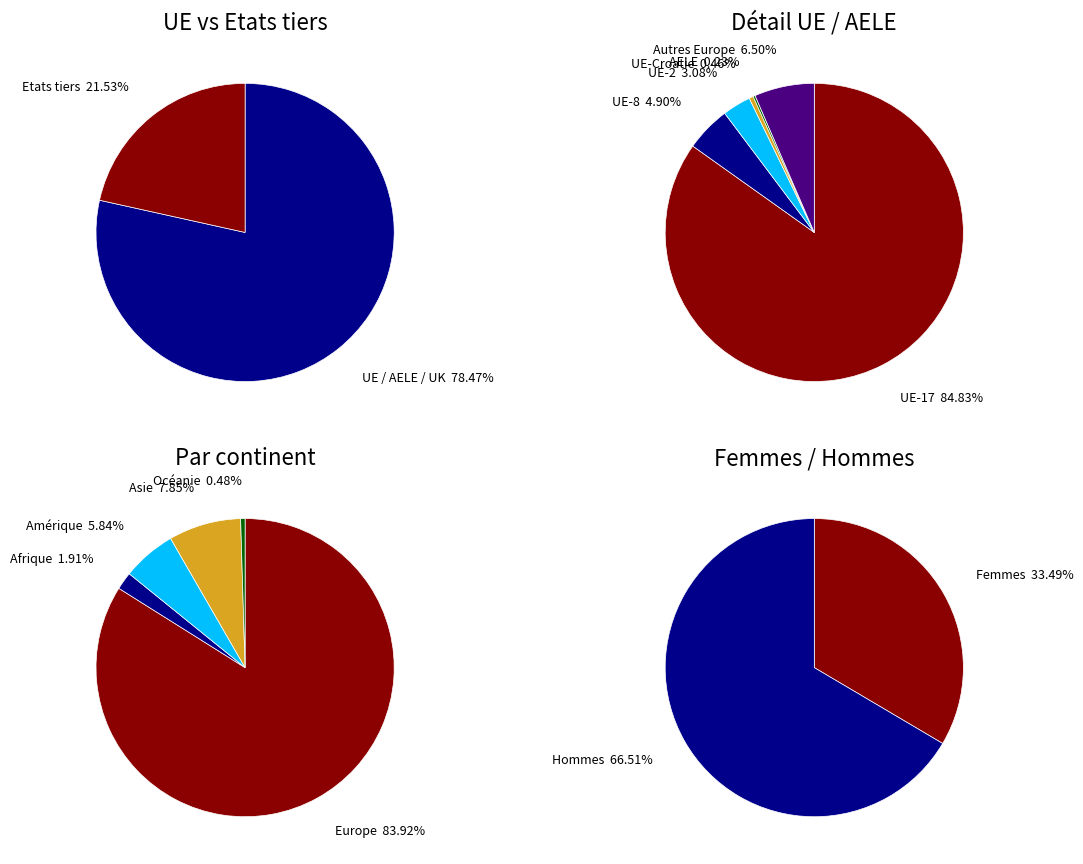

What percentage do Amérique and Asie together represent?

13.7%